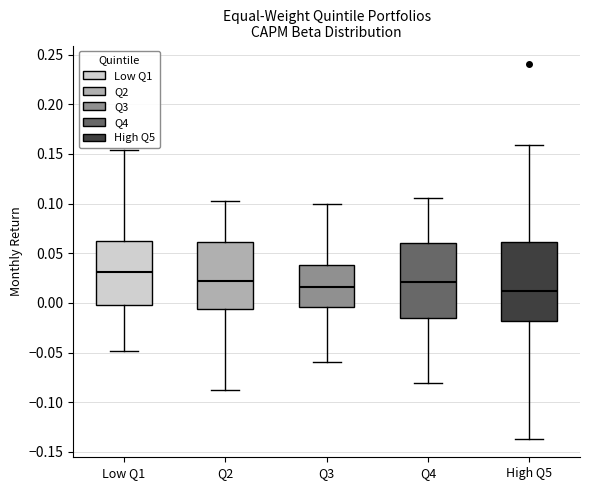

Reading left to right, read every box against the y-axis: the position of its median line, the range the box covers, and the ends of its whiskers. The values are not printed on the chart, so give them approximately, as read against the axis.

Low Q1: median 0.030, box 0.000 to 0.065, whiskers -0.050 to 0.155
Q2: median 0.020, box -0.005 to 0.060, whiskers -0.085 to 0.105
Q3: median 0.015, box -0.005 to 0.040, whiskers -0.060 to 0.100
Q4: median 0.020, box -0.015 to 0.060, whiskers -0.080 to 0.105
High Q5: median 0.010, box -0.020 to 0.060, whiskers -0.135 to 0.160